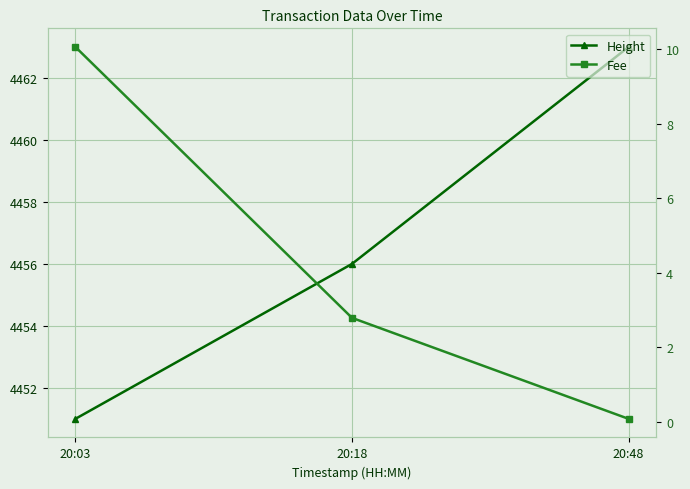

Rank the series by their average value, from highest to lowest.

Height, Fee